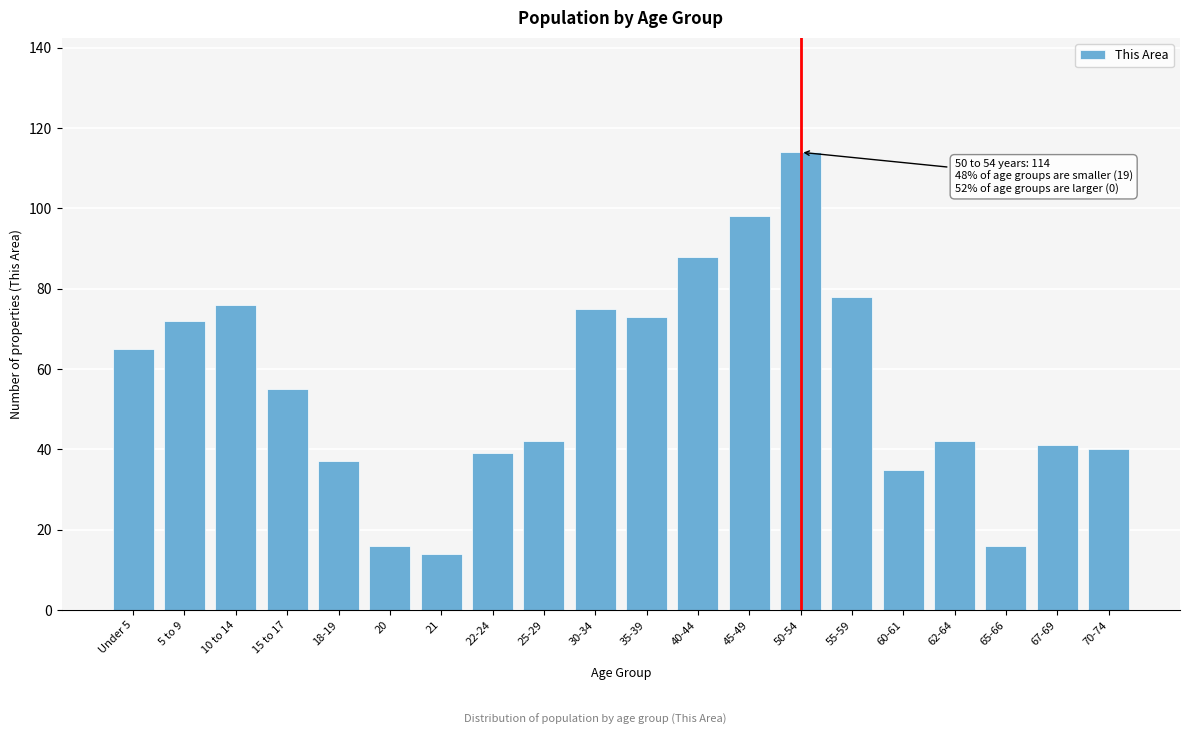

Reading left to right, what are all the values shown in this chart?

Under 5=65	5 to 9=72	10 to 14=76	15 to 17=55	18-19=37	20=16	21=14	22-24=39	25-29=42	30-34=75	35-39=73	40-44=88	45-49=98	50-54=114	55-59=78	60-61=35	62-64=42	65-66=16	67-69=41	70-74=40